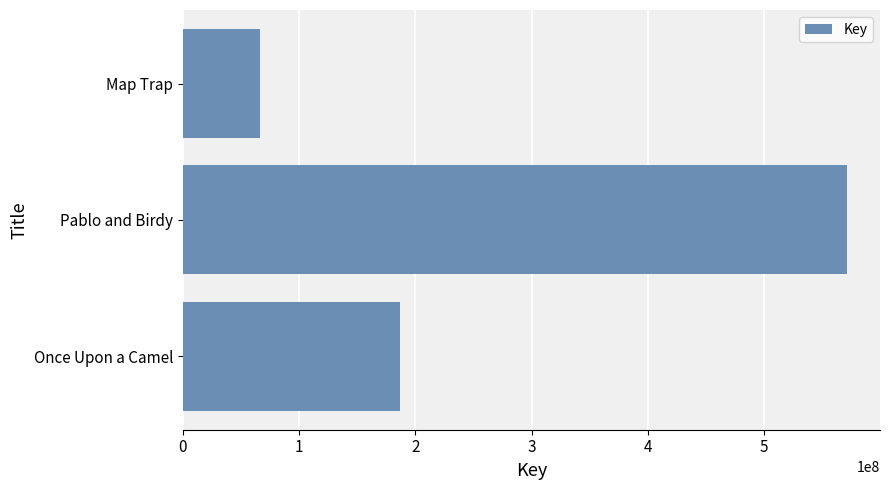

Count the number of data series in this chart.

1